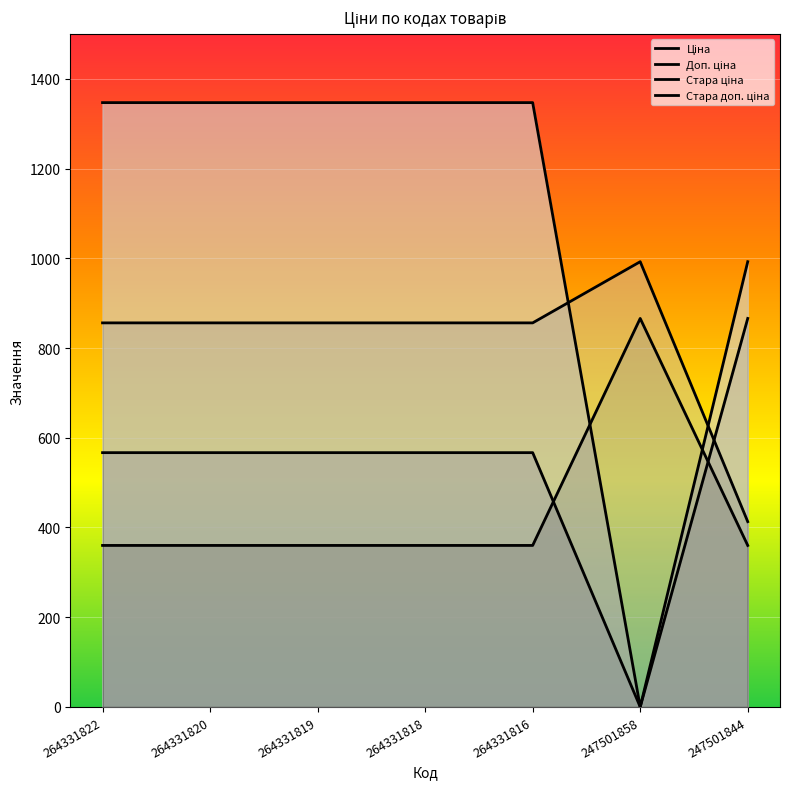

Which category has the lowest value in the Доп. ціна series?

247501844